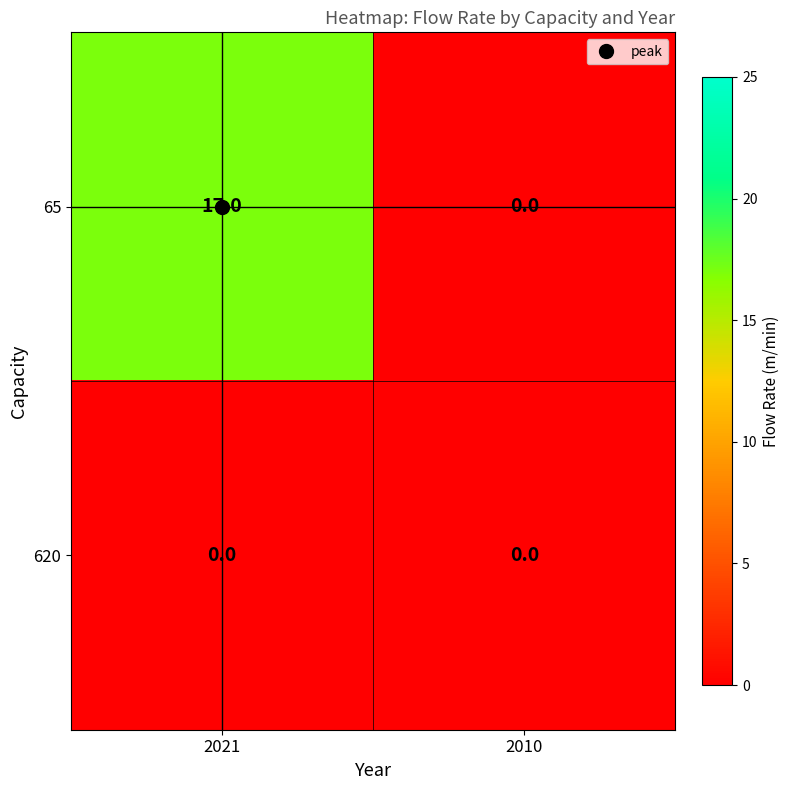

The 620 series shows 0 at 2021. True or false?

True